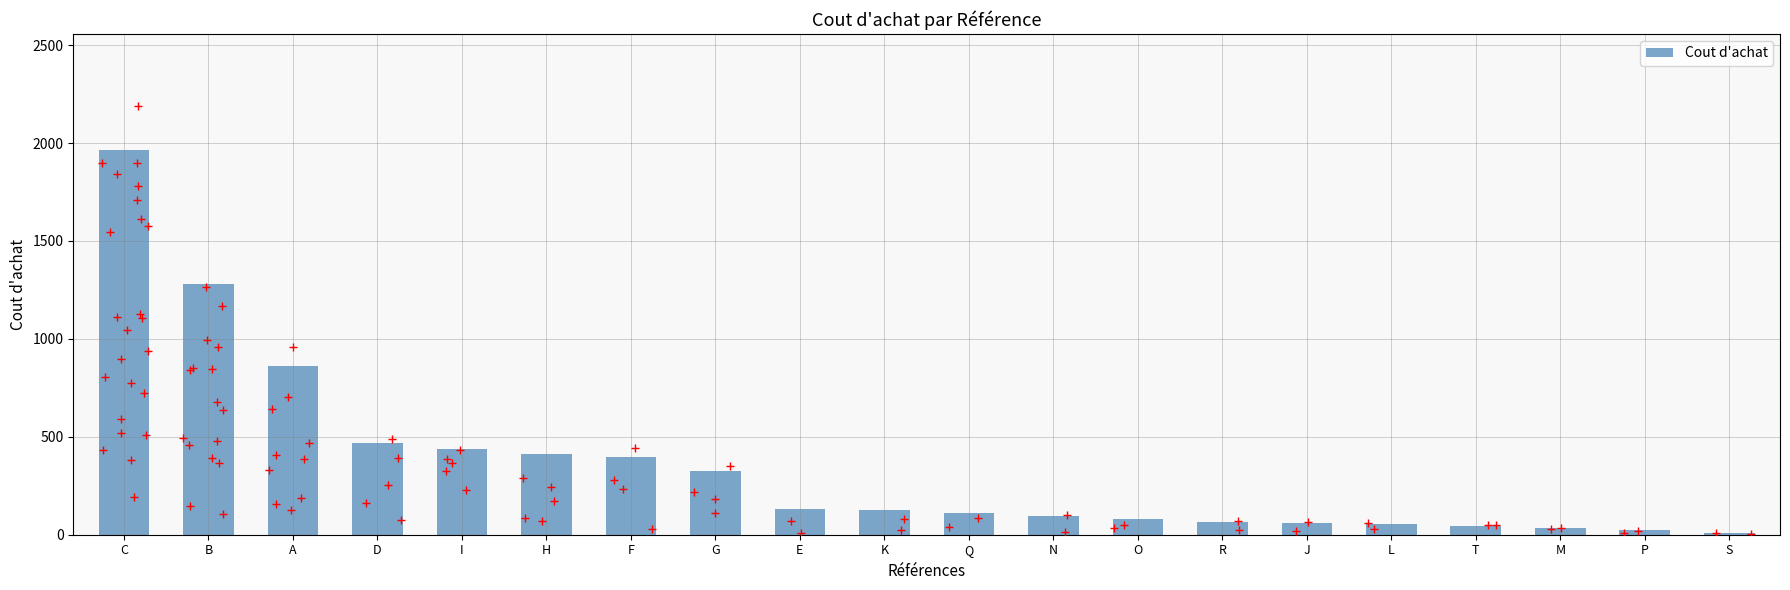

What is the change in value from B to P?

-1256